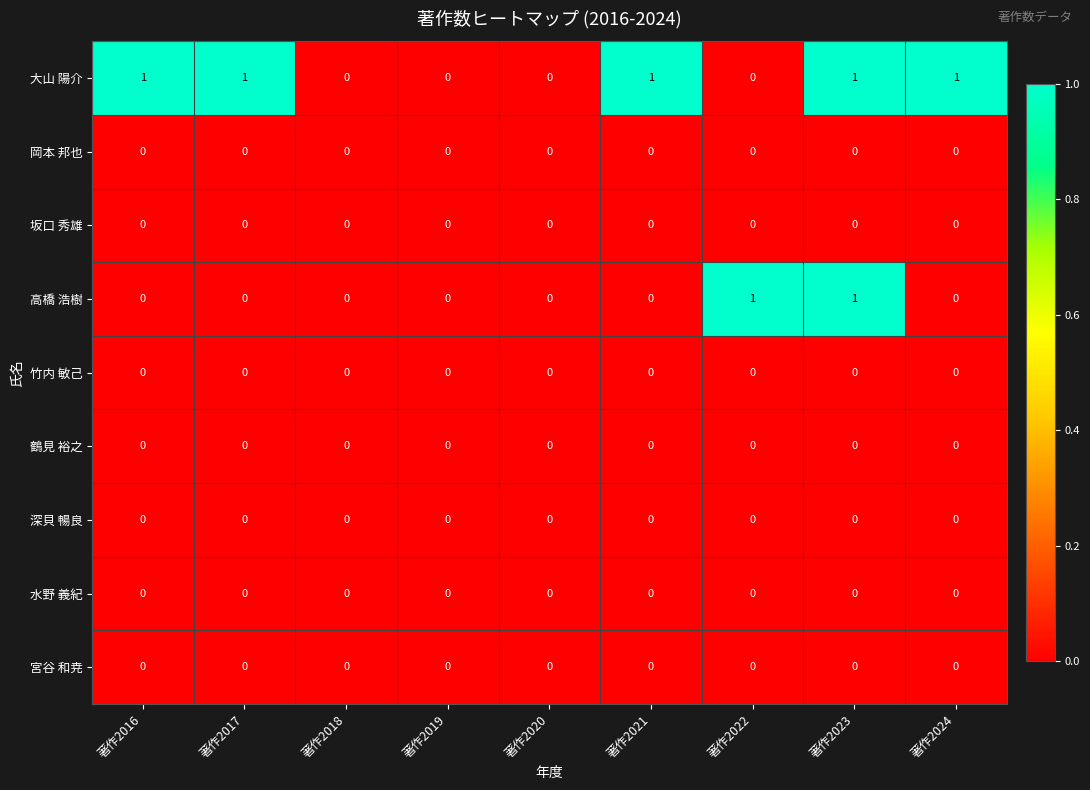

What is the spread (max minus min) of values at 著作2024?

1